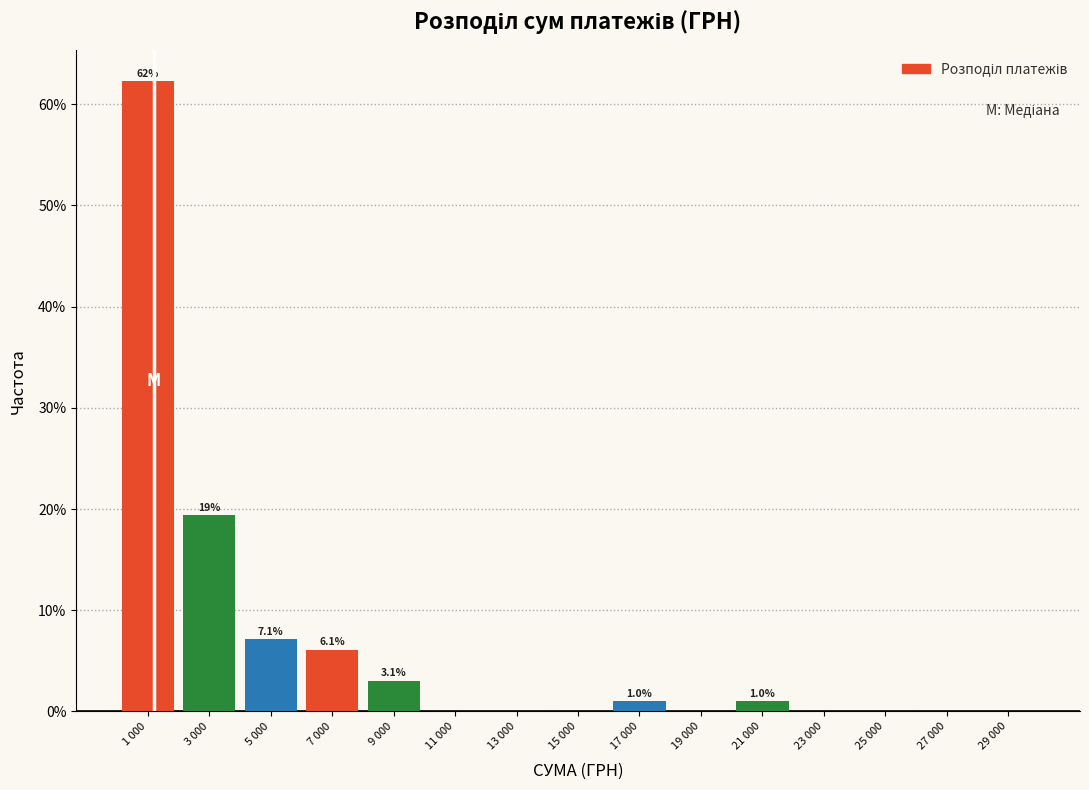

Reading left to right, list all the values displayed in this chart.

1 000=62.2	3 000=19.4	5 000=7.1	7 000=6.1	9 000=3.1	11 000=0.0	13 000=0.0	15 000=0.0	17 000=1.0	19 000=0.0	21 000=1.0	23 000=0.0	25 000=0.0	27 000=0.0	29 000=0.0